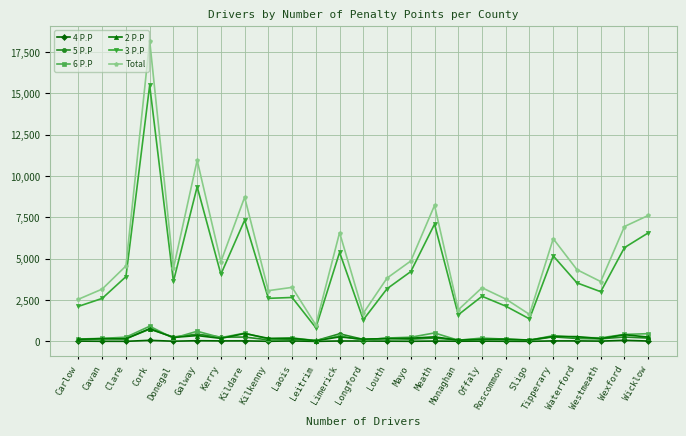

At which label does 6 P.P first exceed 219?

Clare